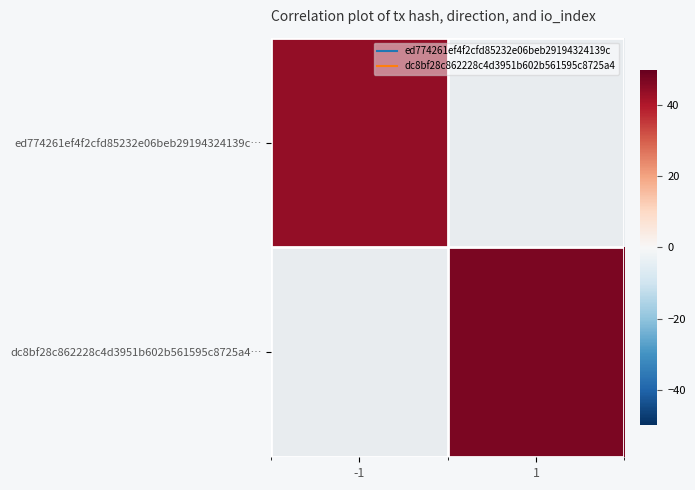

How many distinct data groups are displayed?

2